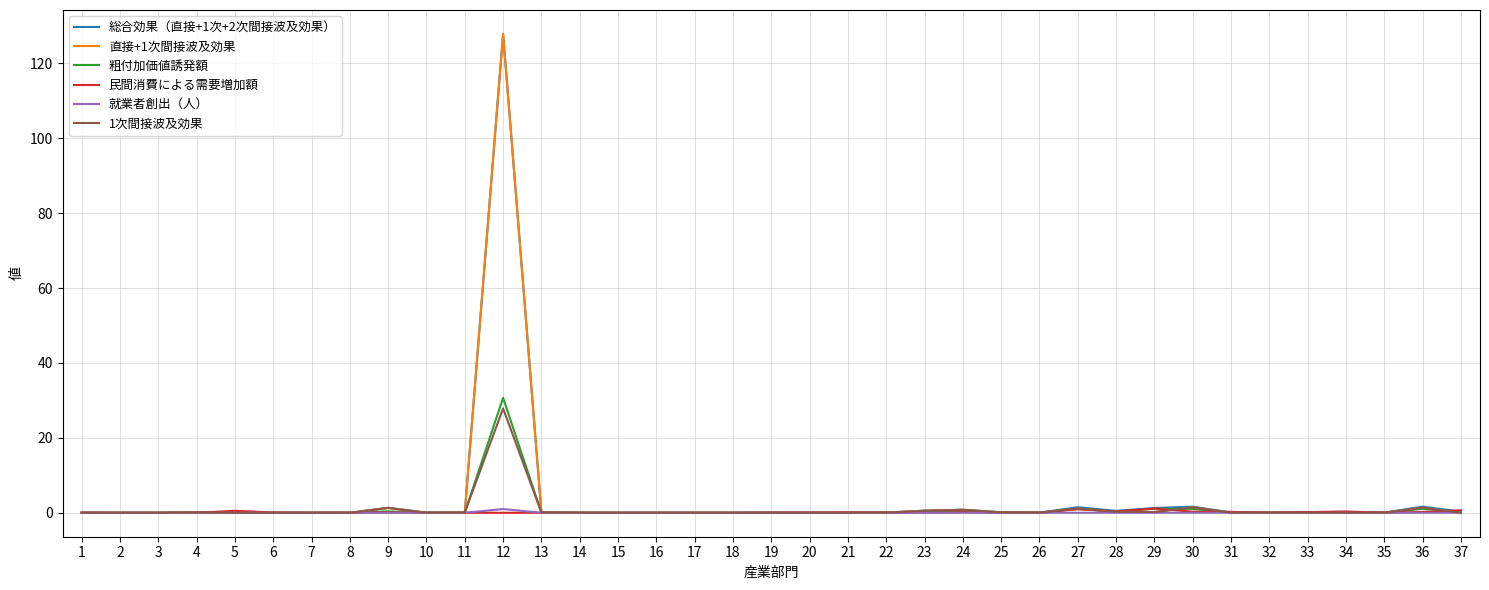

At which category is the sum across all series the highest?

12